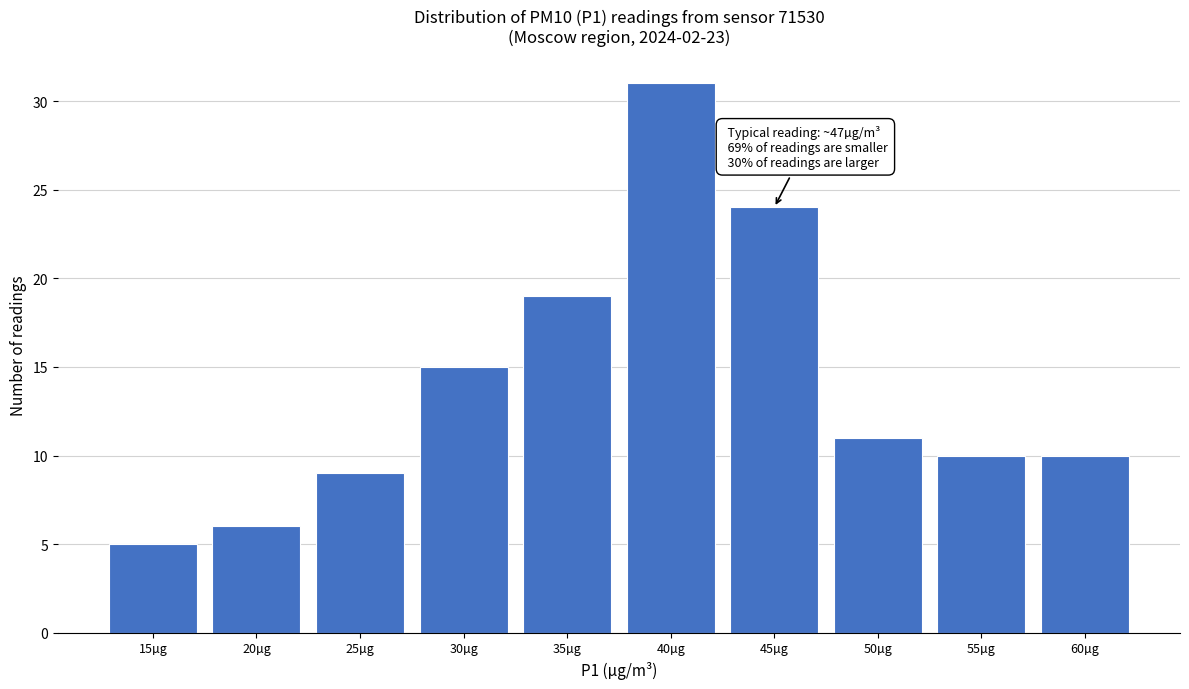

Reading left to right, what are all the values shown in this chart?

5	6	9	15	19	31	24	11	10	10